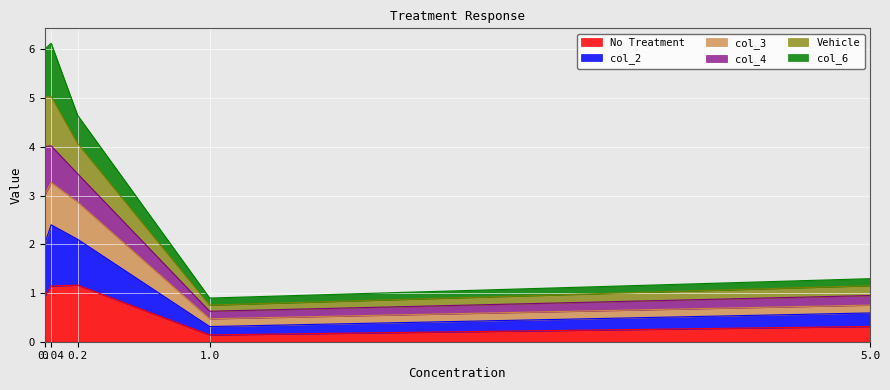

In col_2, how many points are lower than both neighbors (excluding endpoints)?

1